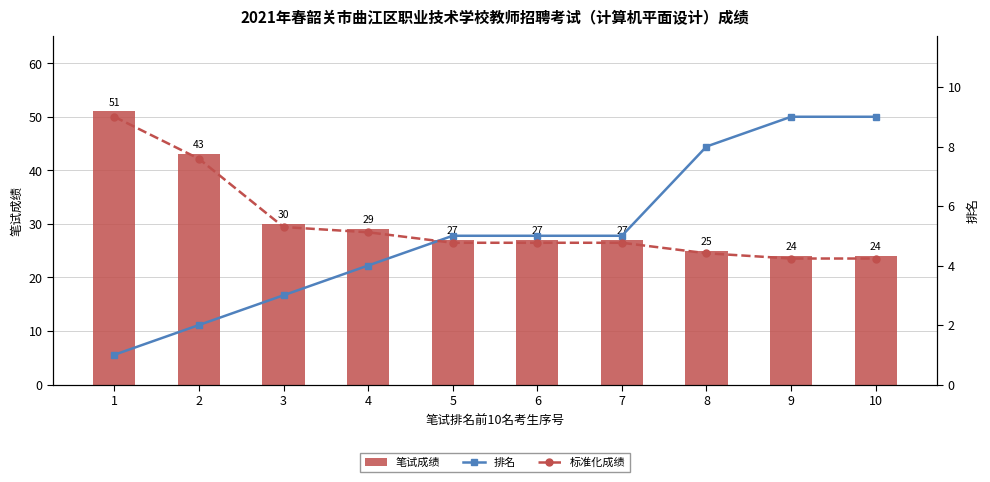

What is the total value across all series at 2?

52.6